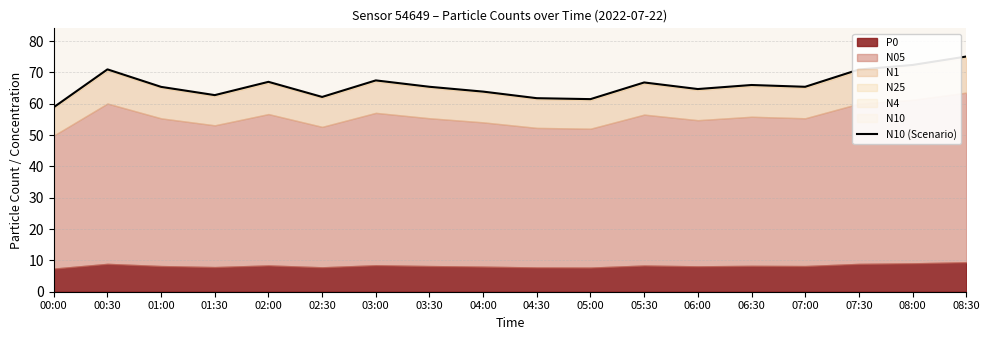

True or false: there are more than 0 points higher than both neighbors.

True